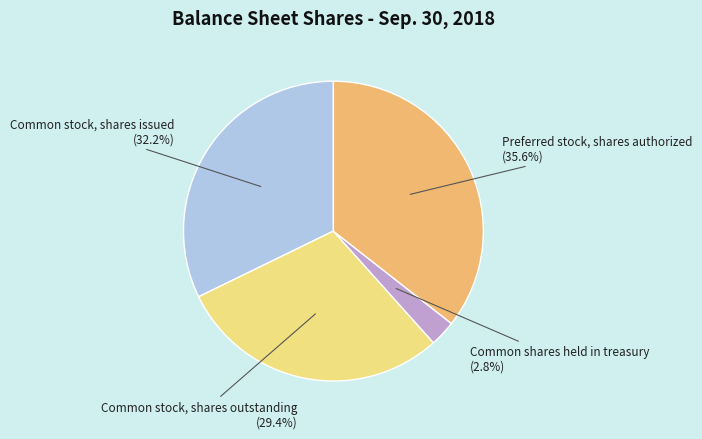

The Common stock, shares outstanding slice represents 29% of the pie. True or false?

True